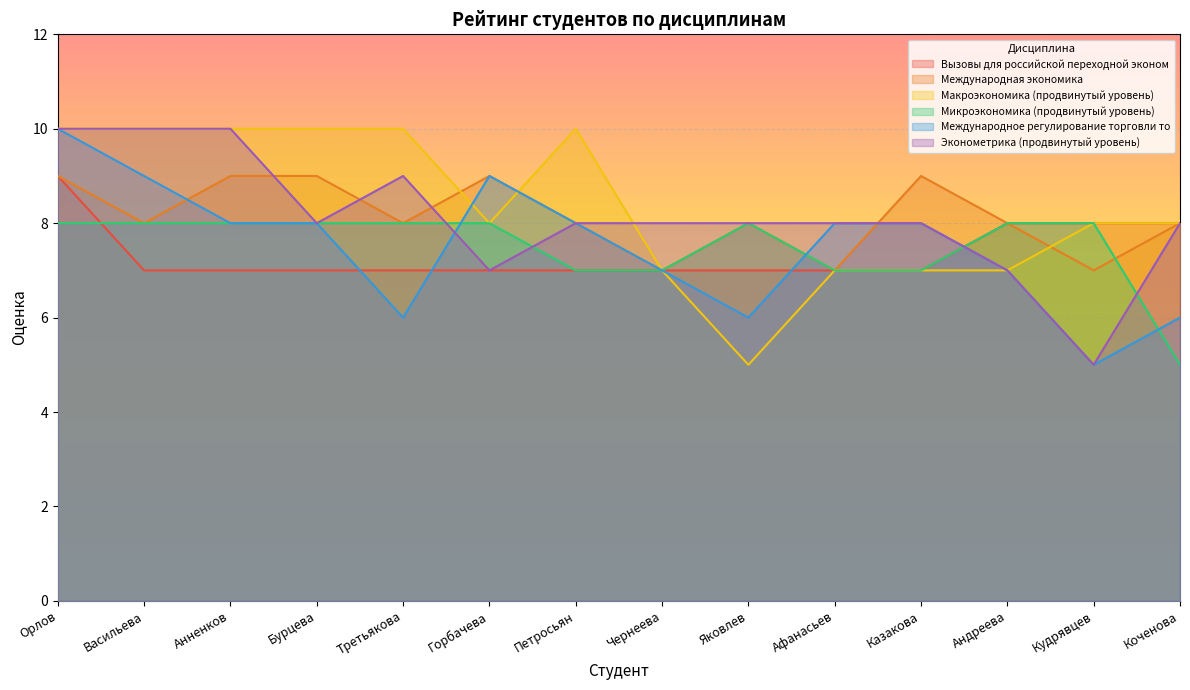

At which category does the chart reach its peak across all series?

Орлов